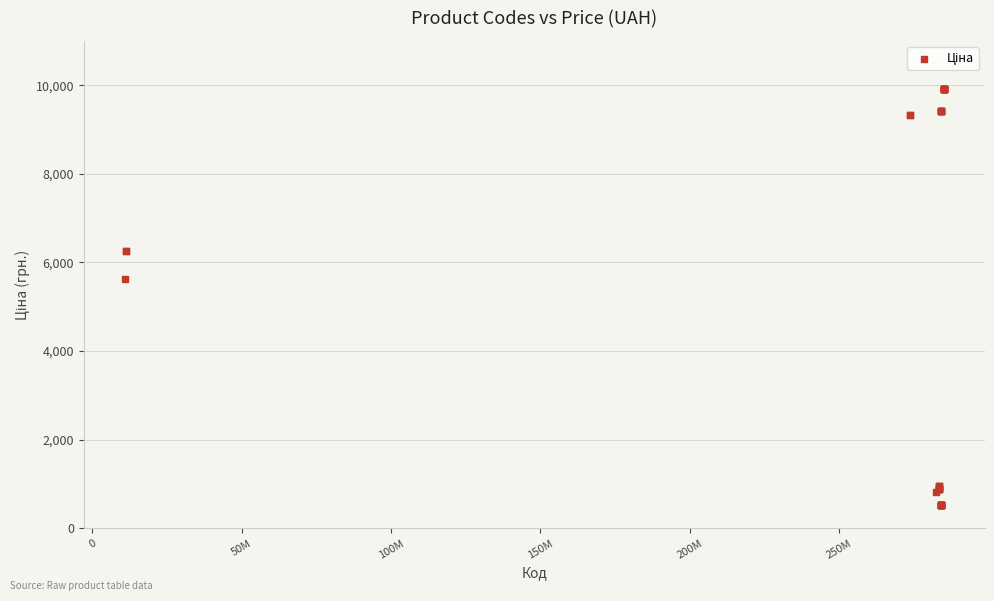

What Y value in the scatter plot is closest to 5221?

5636.0